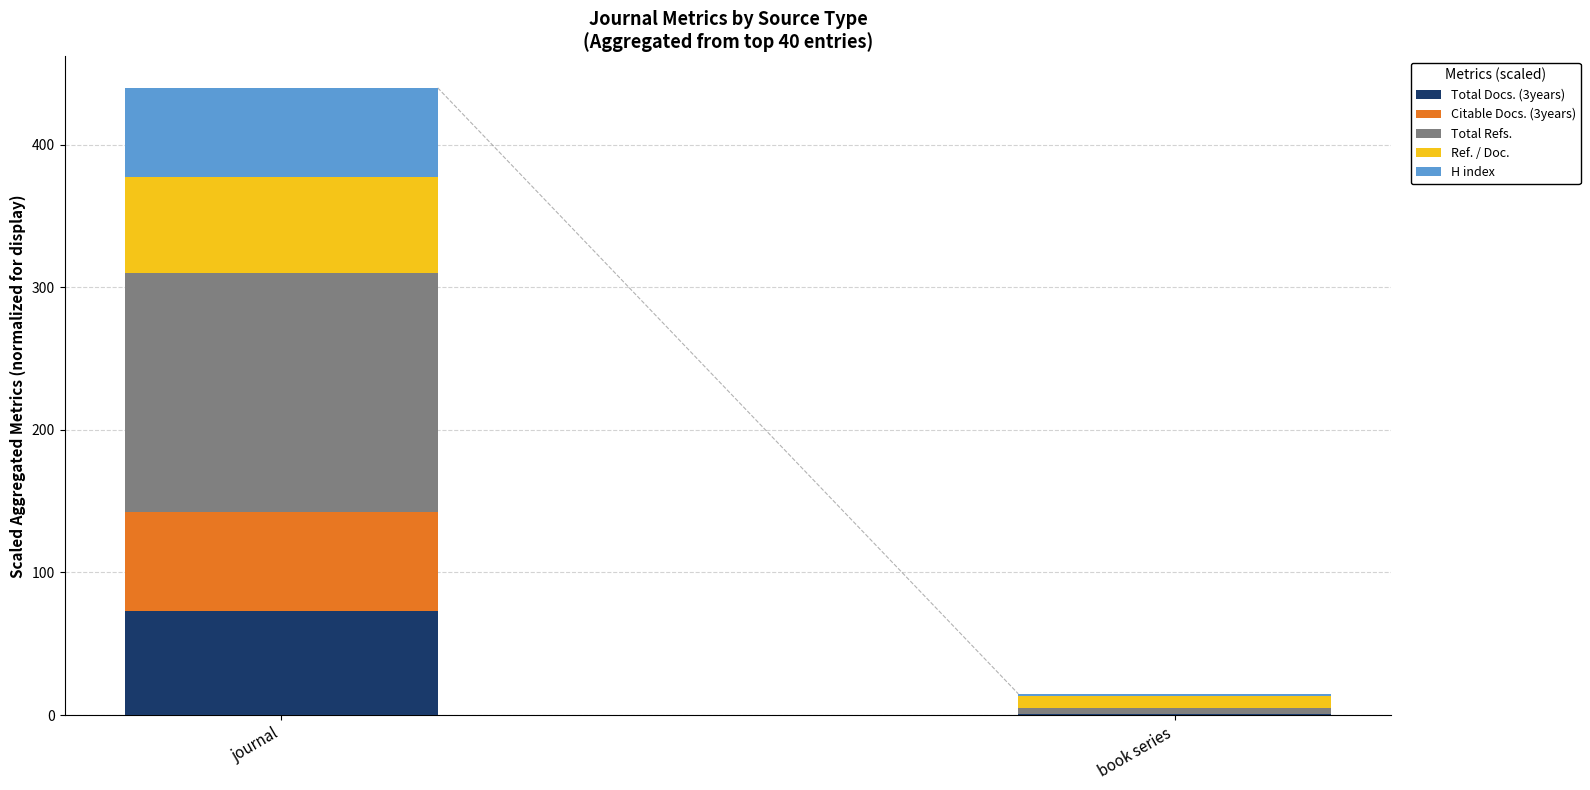

At which category is the sum across all series the highest?

journal